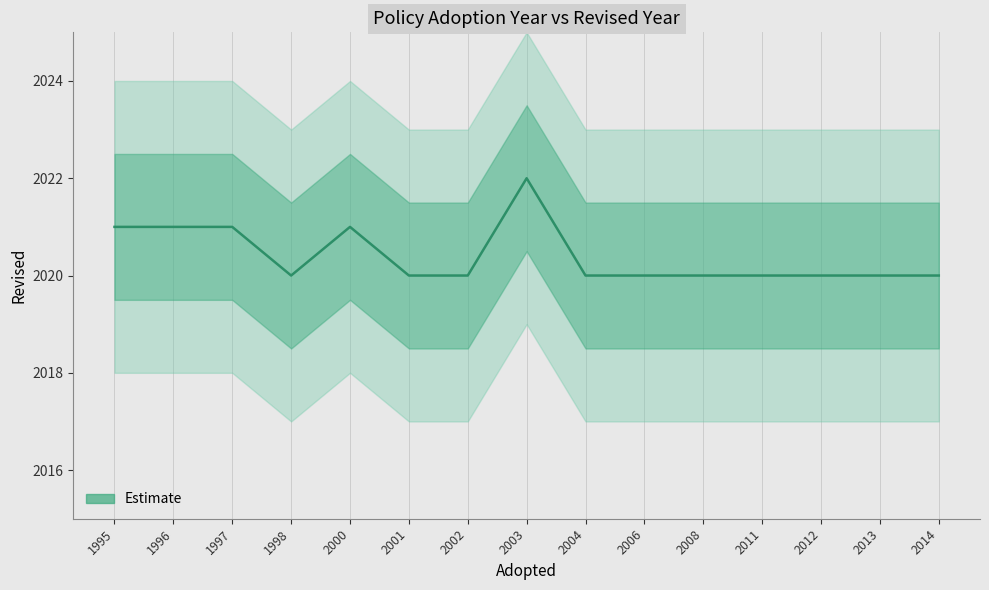

Rank the categories by value from lowest to highest.

1998, 2001, 2002, 2004, 2006, 2008, 2011, 2012, 2013, 2014, 1995, 1996, 1997, 2000, 2003